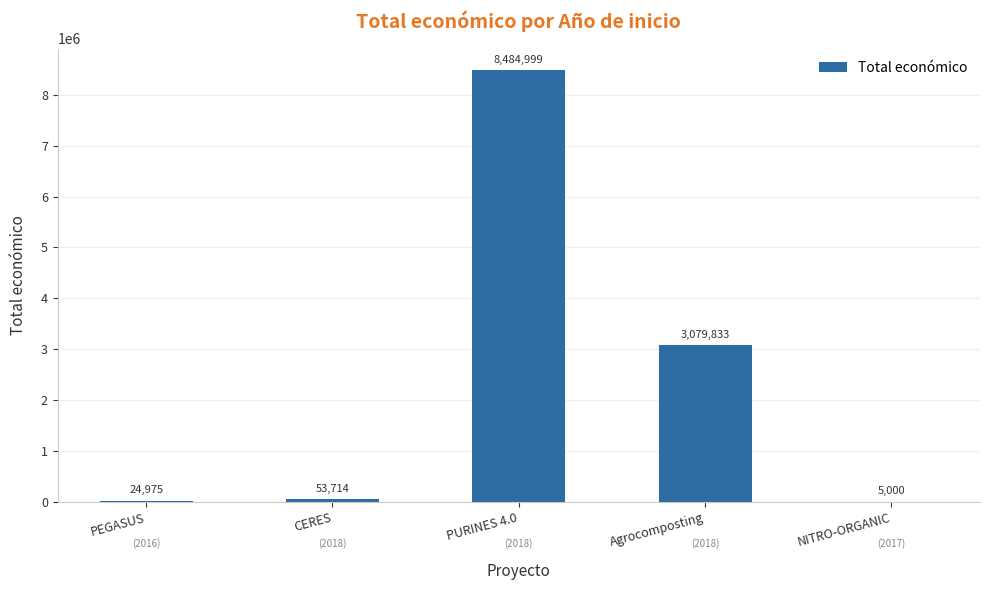

What is the sum of all values?

11648521